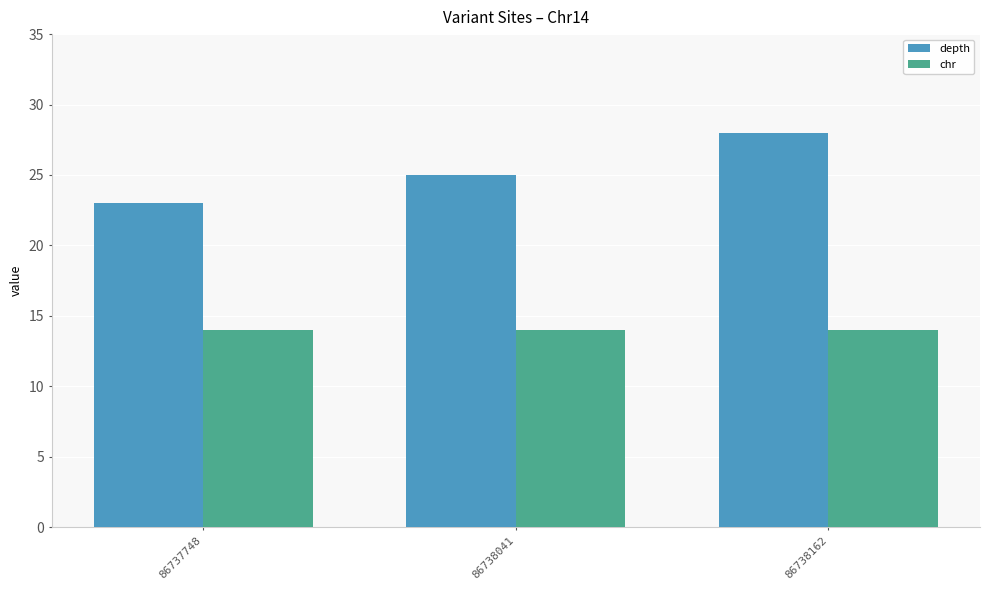

Does the chart contain any negative values?

No